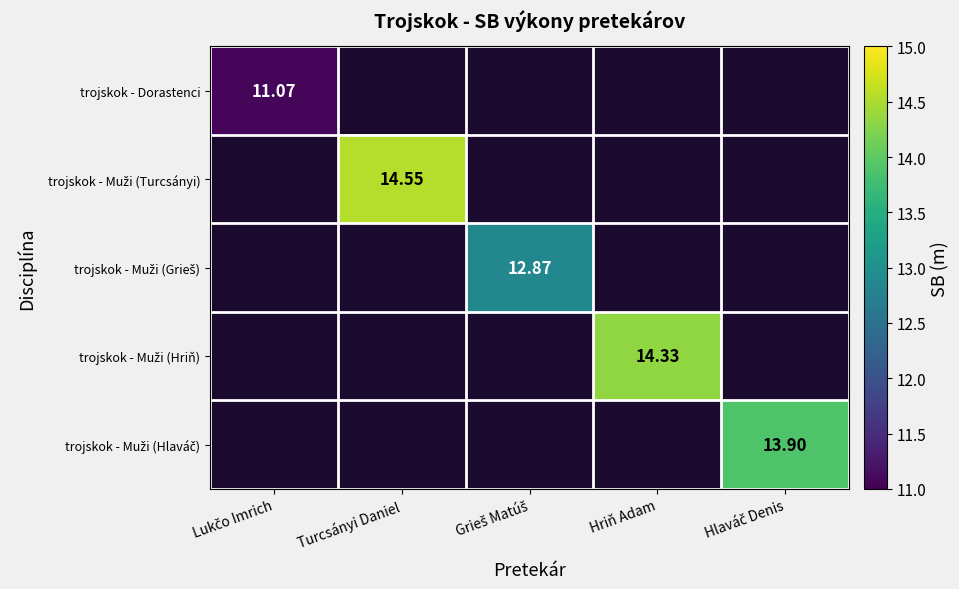

Is the value of trojskok - Muži (Hlaváč) at Hriň Adam greater than the value of trojskok - Dorastenci at Lukčo Imrich?

No